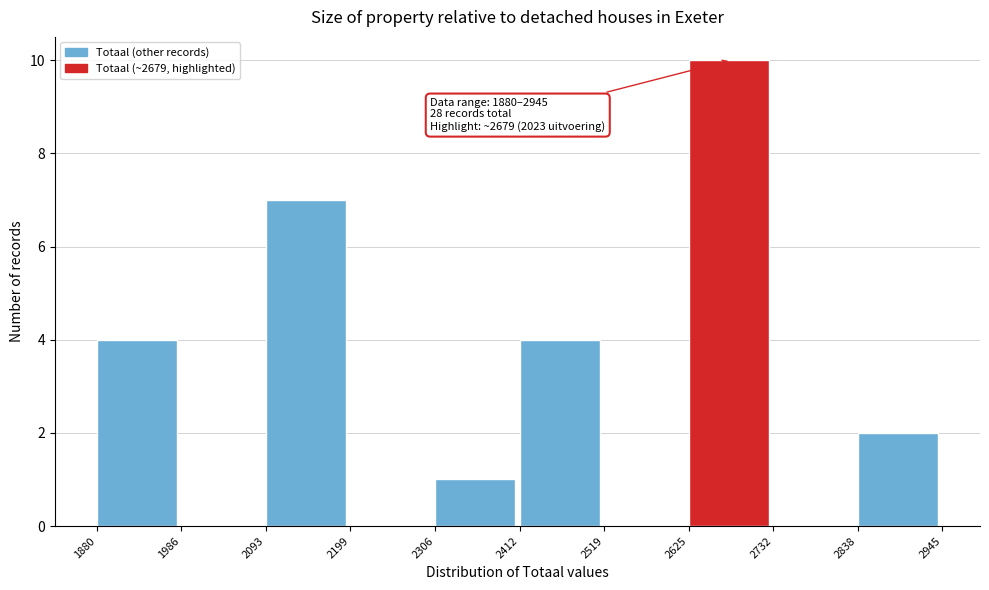

Over which range of the x-axis is the bar tallest?

2625 to 2732